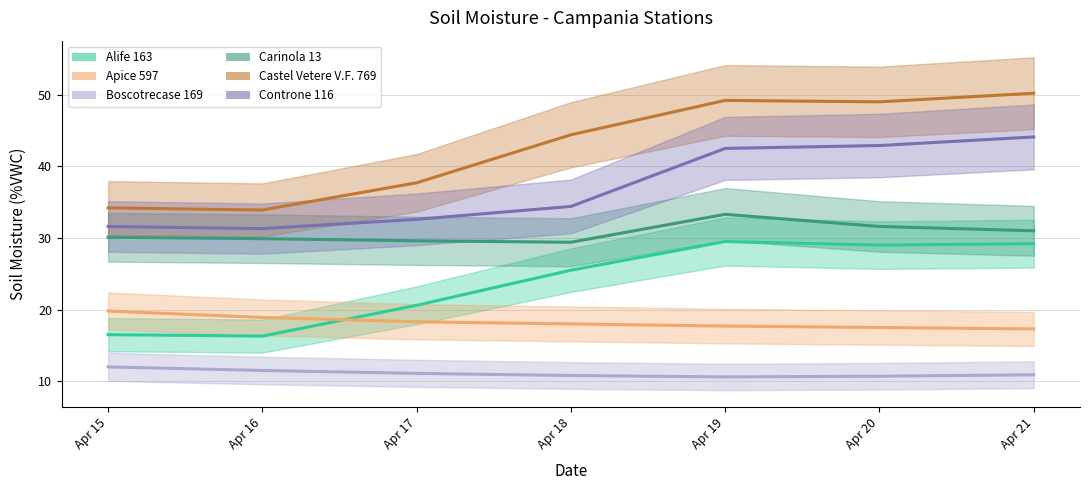

True or false: Apice 597 and Carinola 13 intersect in this chart.

False